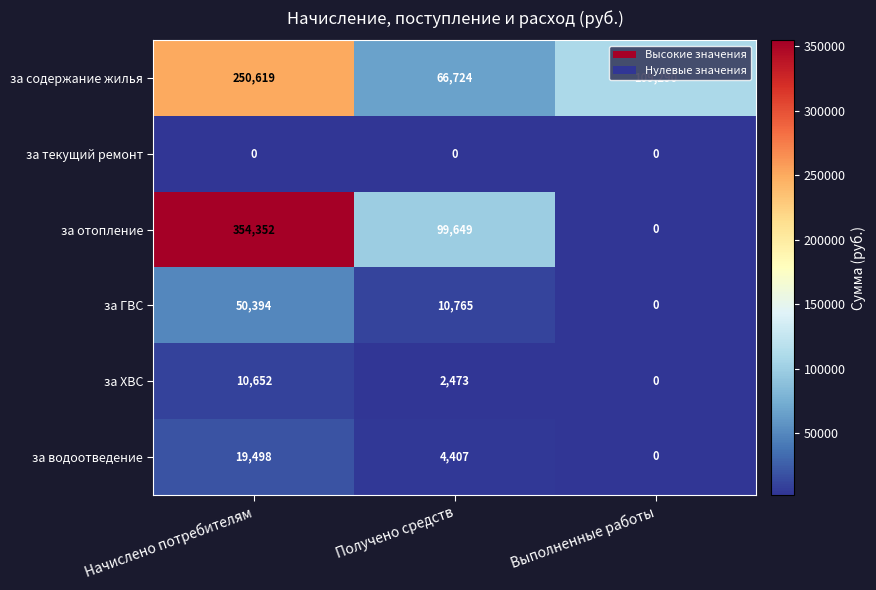

At which category is the sum across all series the highest?

Начислено потребителям